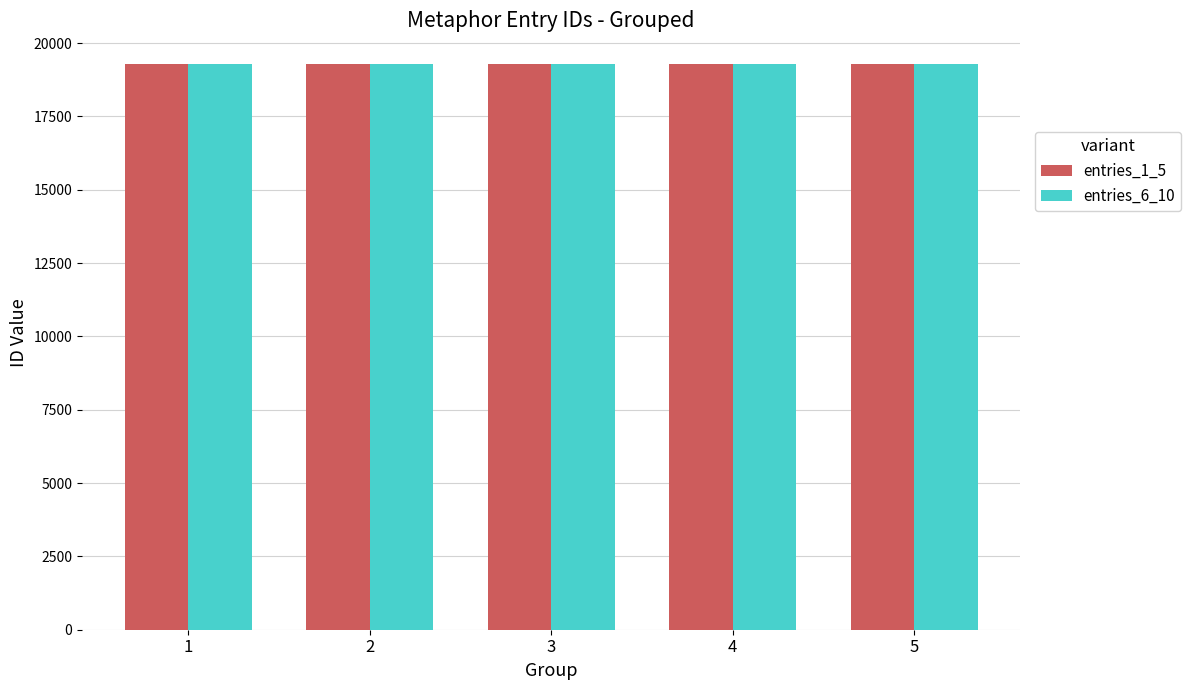

What is the average value of the entries_1_5 series?

19290